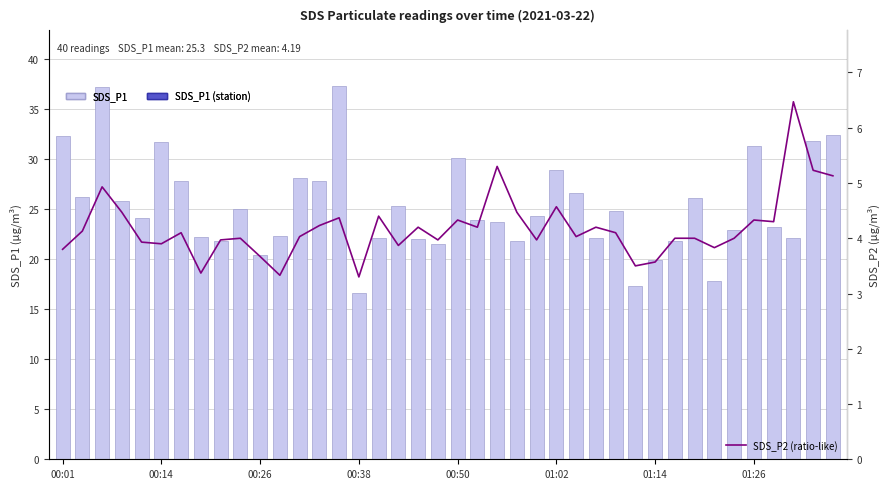

At 11, list the series in order from smallest to largest.

SDS_P2 (ratio-like), SDS_P1